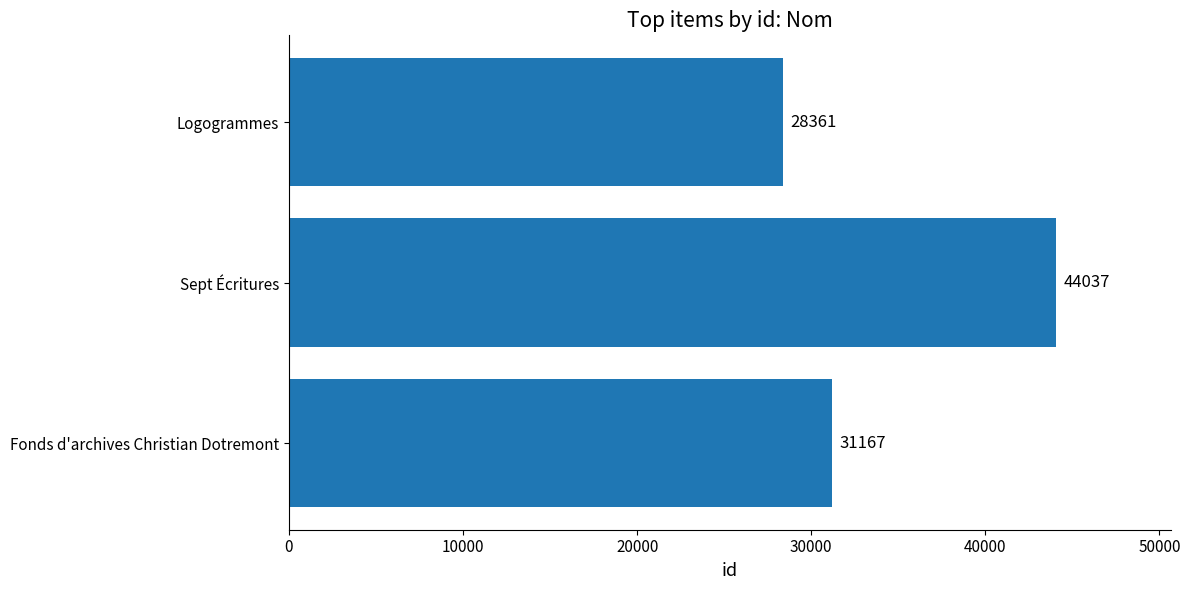

Rank the categories by value from lowest to highest.

Logogrammes, Fonds d'archives Christian Dotremont, Sept Écritures